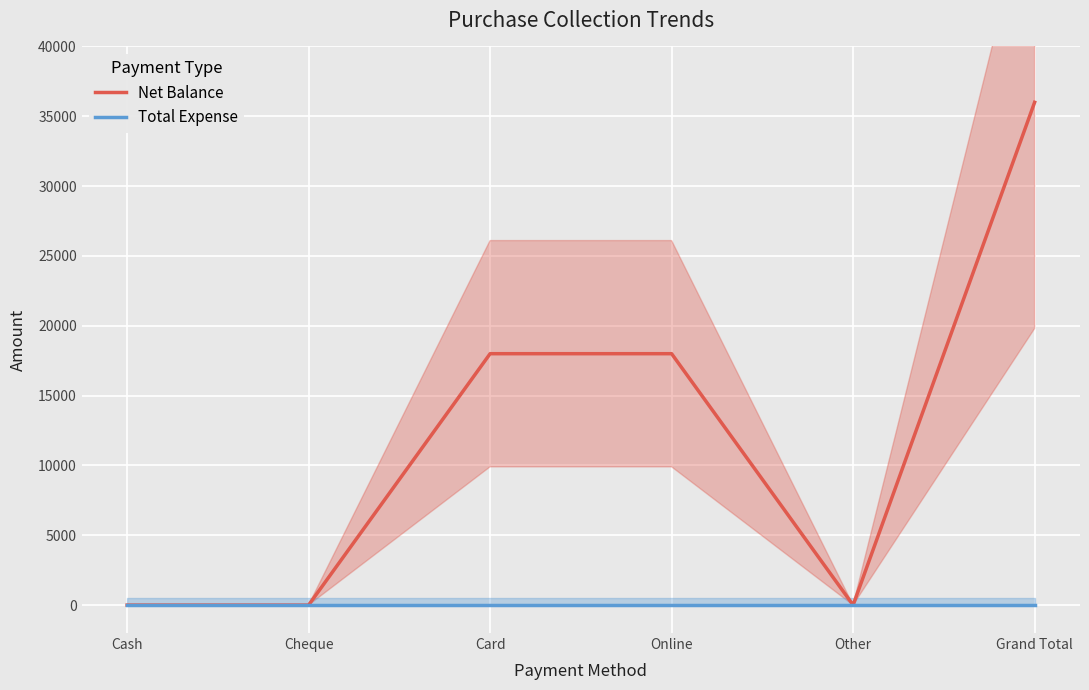

What is the label of the 1st point from the right?

Grand Total